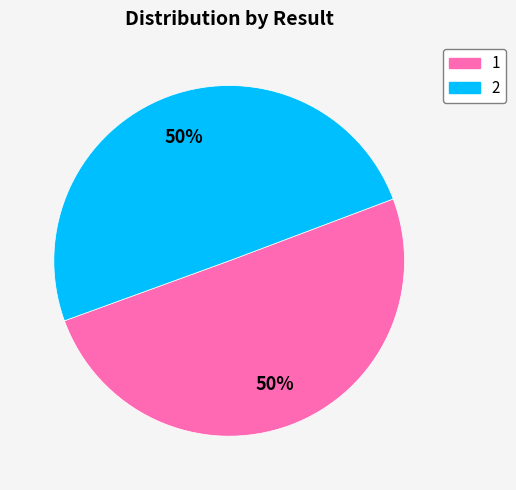

The 1 slice represents 39% of the pie. True or false?

False